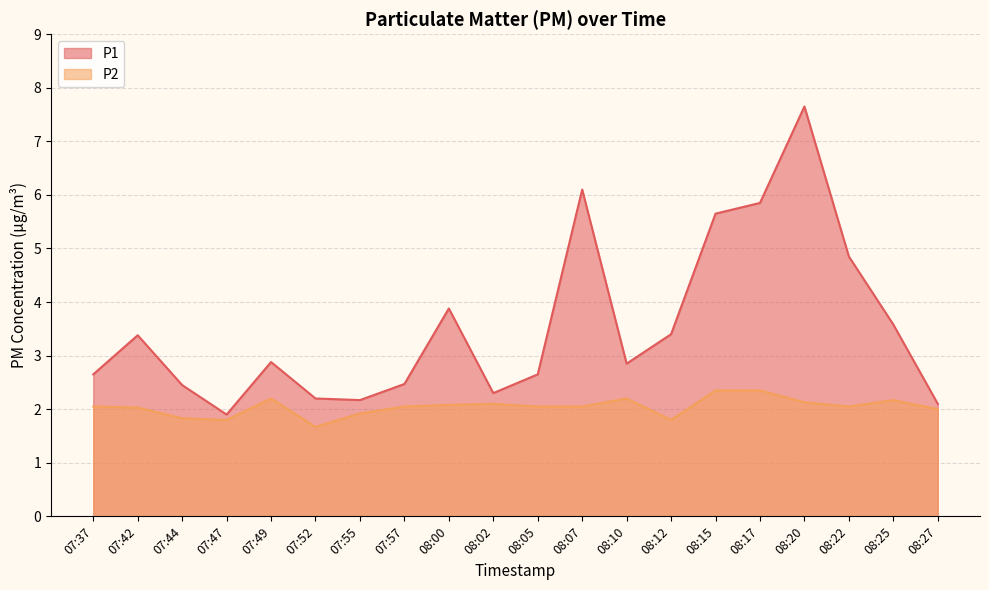

In P2, how many points are lower than both neighbors (excluding endpoints)?

4